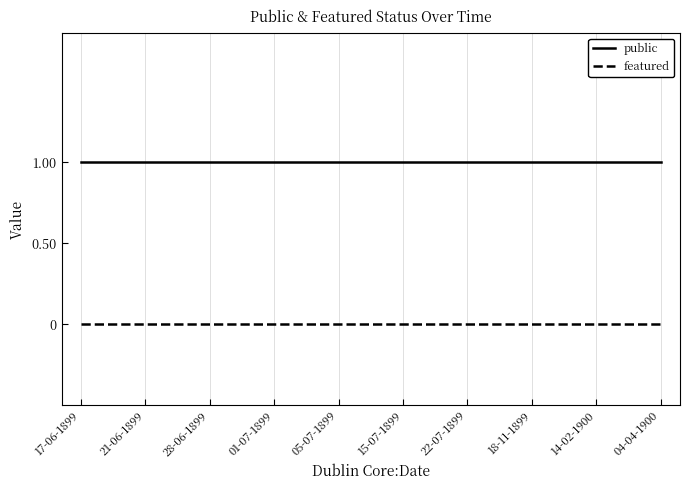

Count the number of data series in this chart.

2